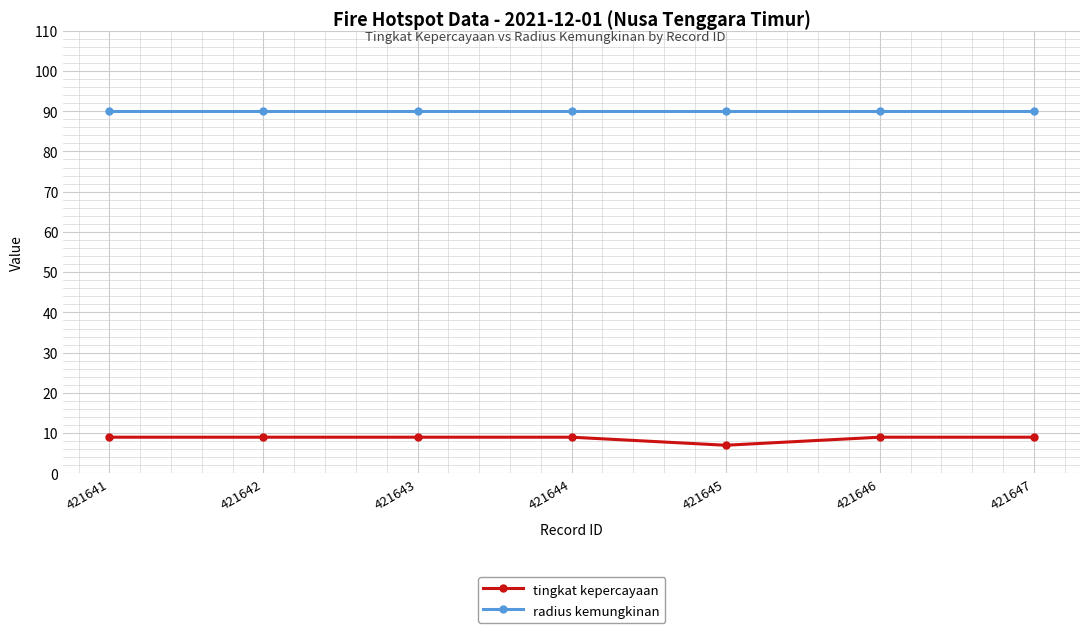

What are all the series names shown in the legend?

tingkat kepercayaan, radius kemungkinan